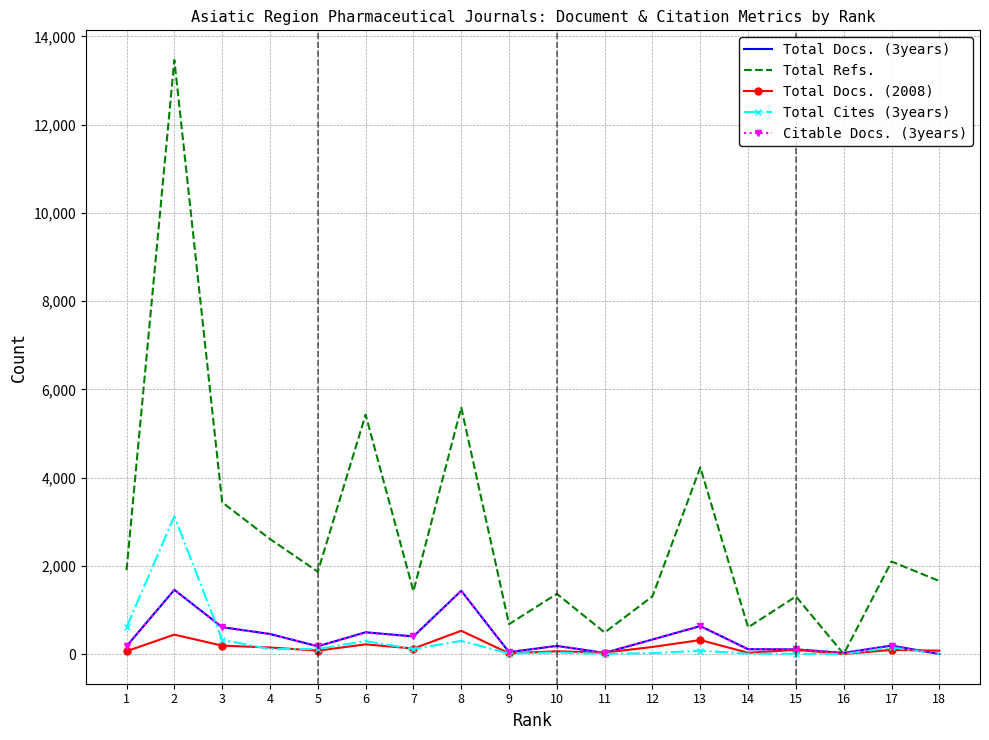

The value of Total Docs. (2008) at 2 is 440. True or false?

True